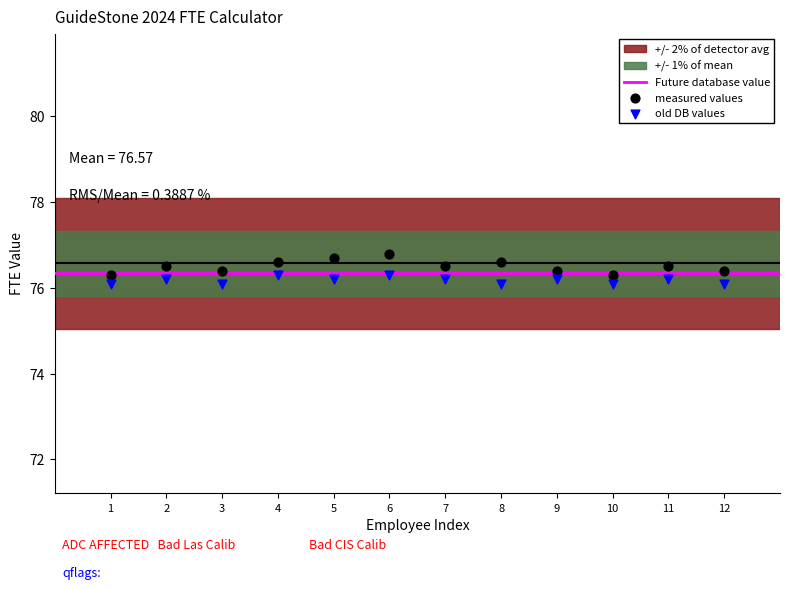

Which series reaches the maximum Y coordinate?

measured values